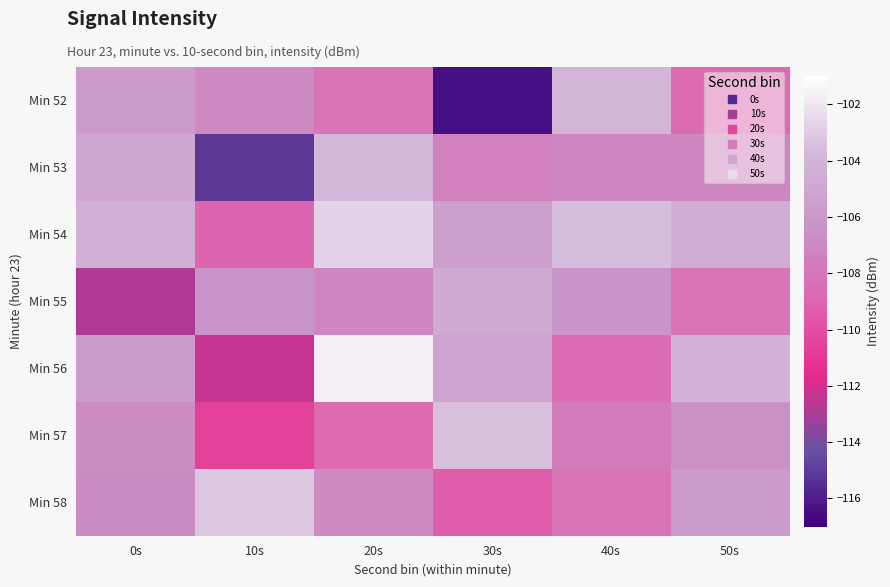

Rank the series at 10s from highest to lowest value.

Min 58, Min 55, Min 52, Min 54, Min 57, Min 56, Min 53